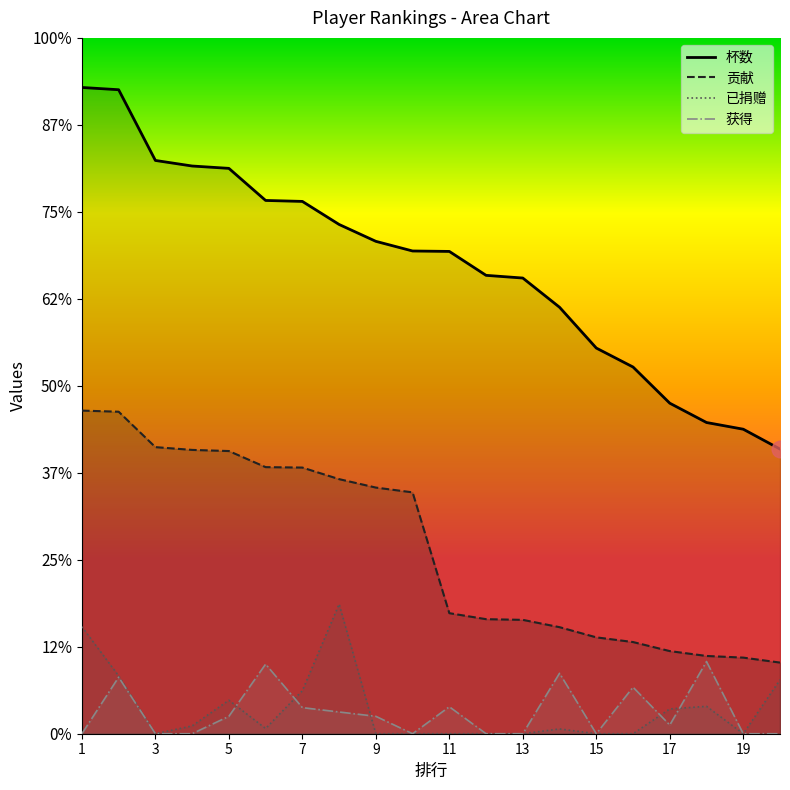

Between 9 and 8, which is larger?

8